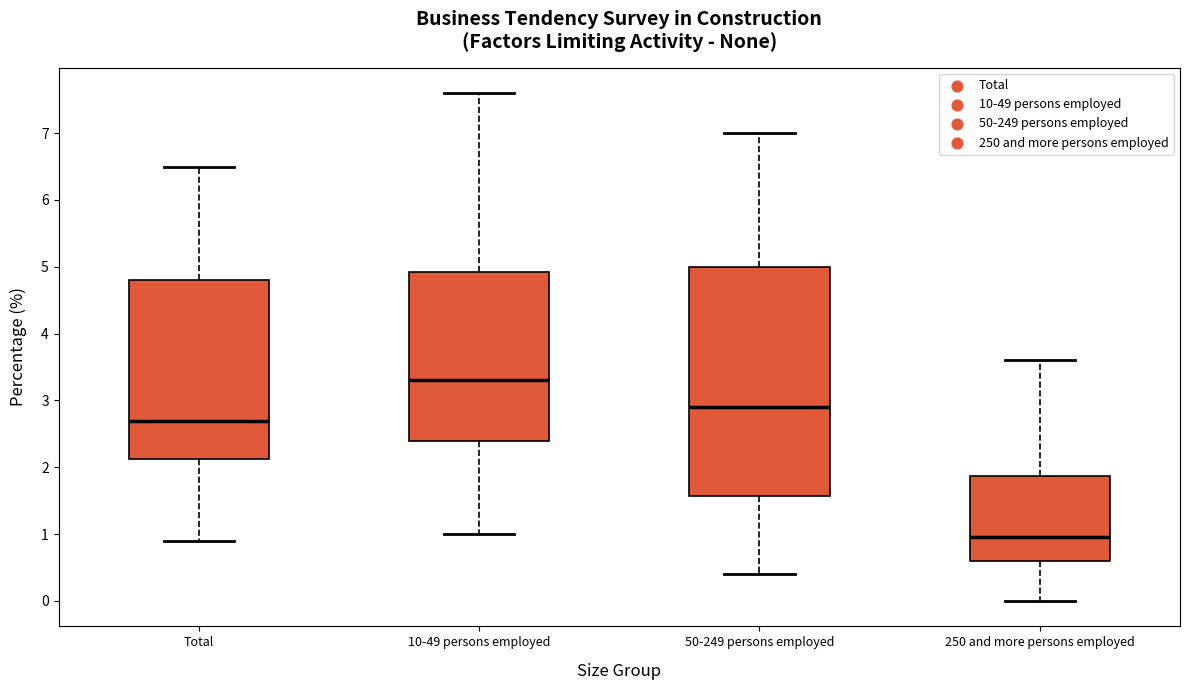

Which box is the tallest, from its lower edge to its upper edge?

50-249 persons employed